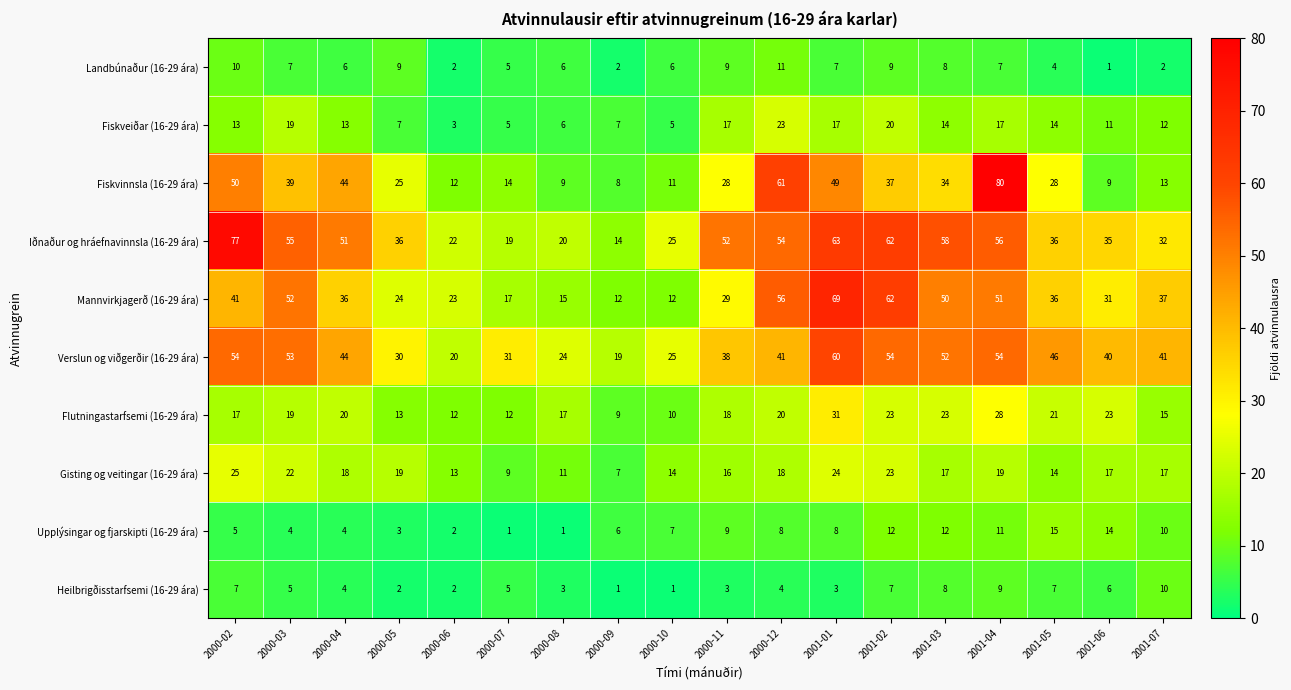

At how many categories does at least one series exceed 32?

13